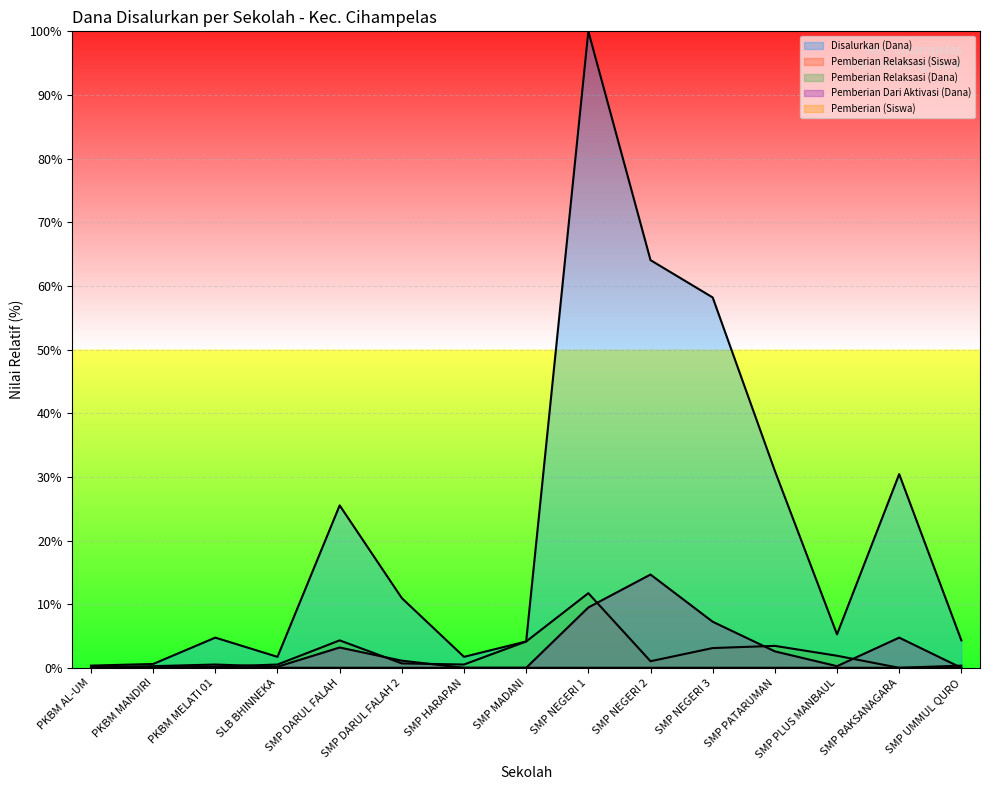

What is the label of the 10th point from the right?

SMP DARUL FALAH 2